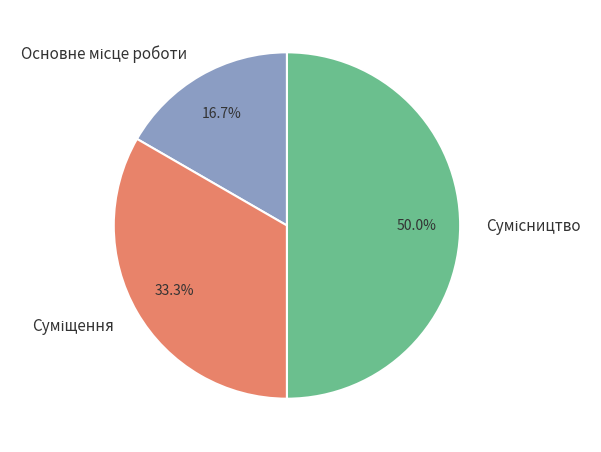

Rank the categories by value from lowest to highest.

Основне місце роботи, Суміщення, Сумісництво